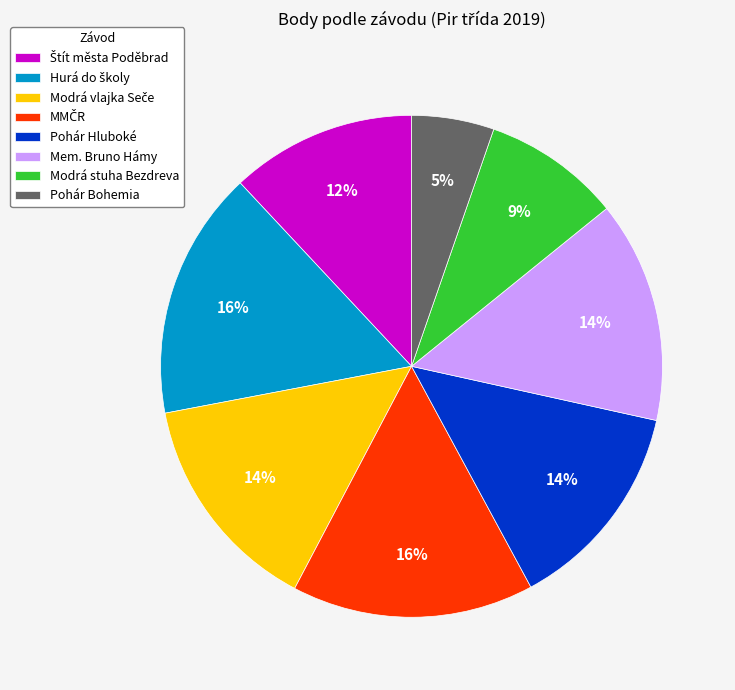

To the nearest percent, what is the average slice percentage?

12%